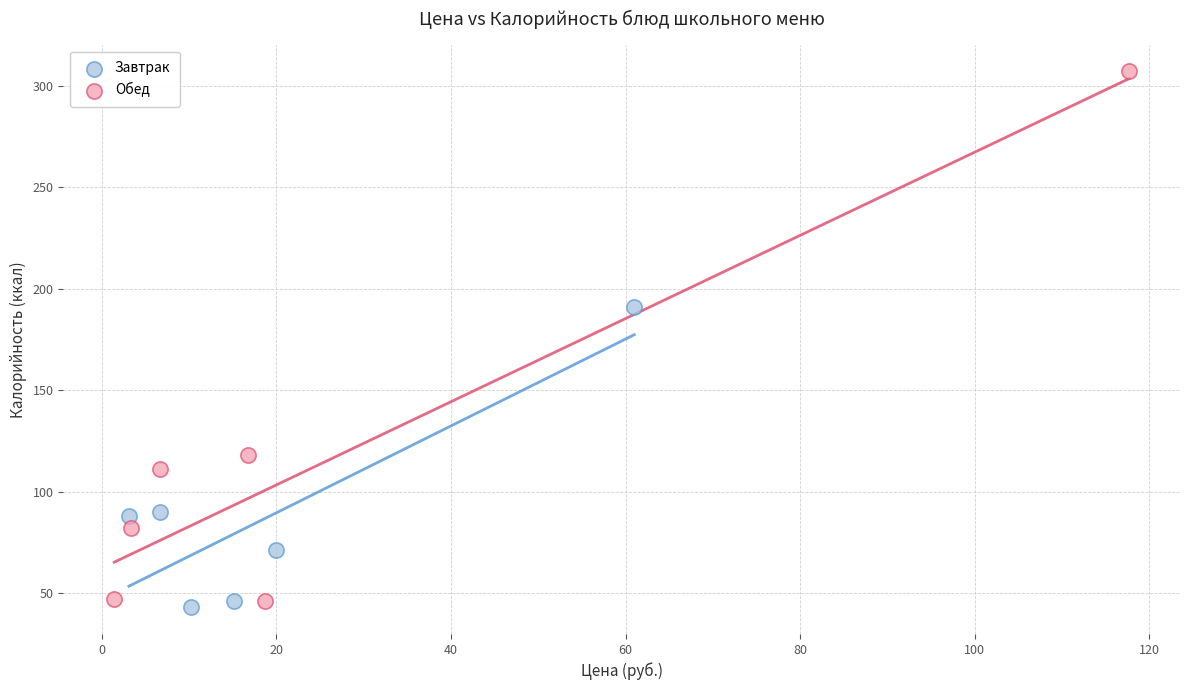

What are all the series names shown in the legend?

Завтрак, Обед